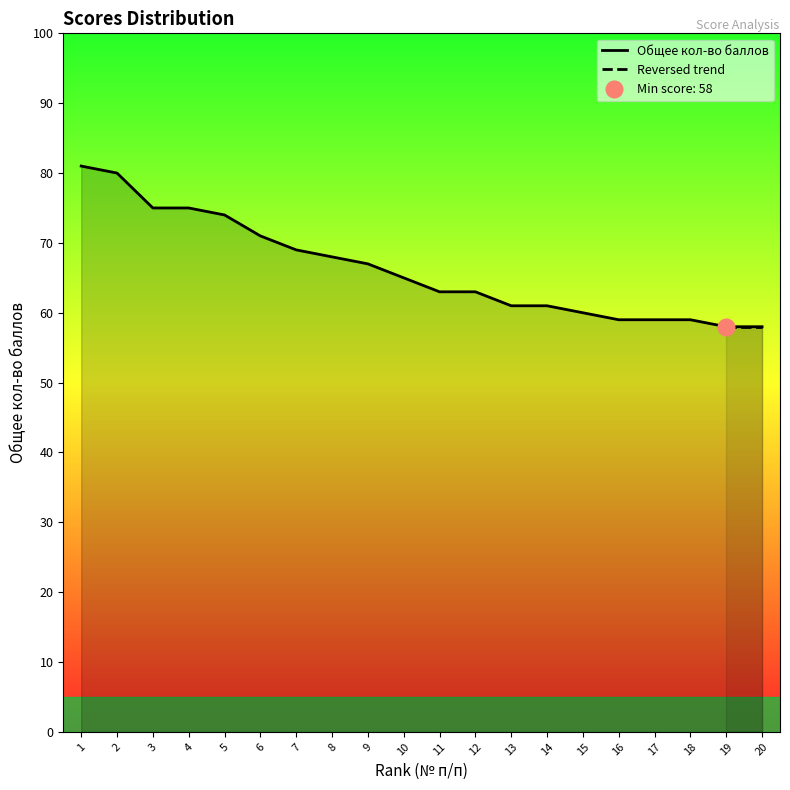

What is the minimum value shown in the chart?

58